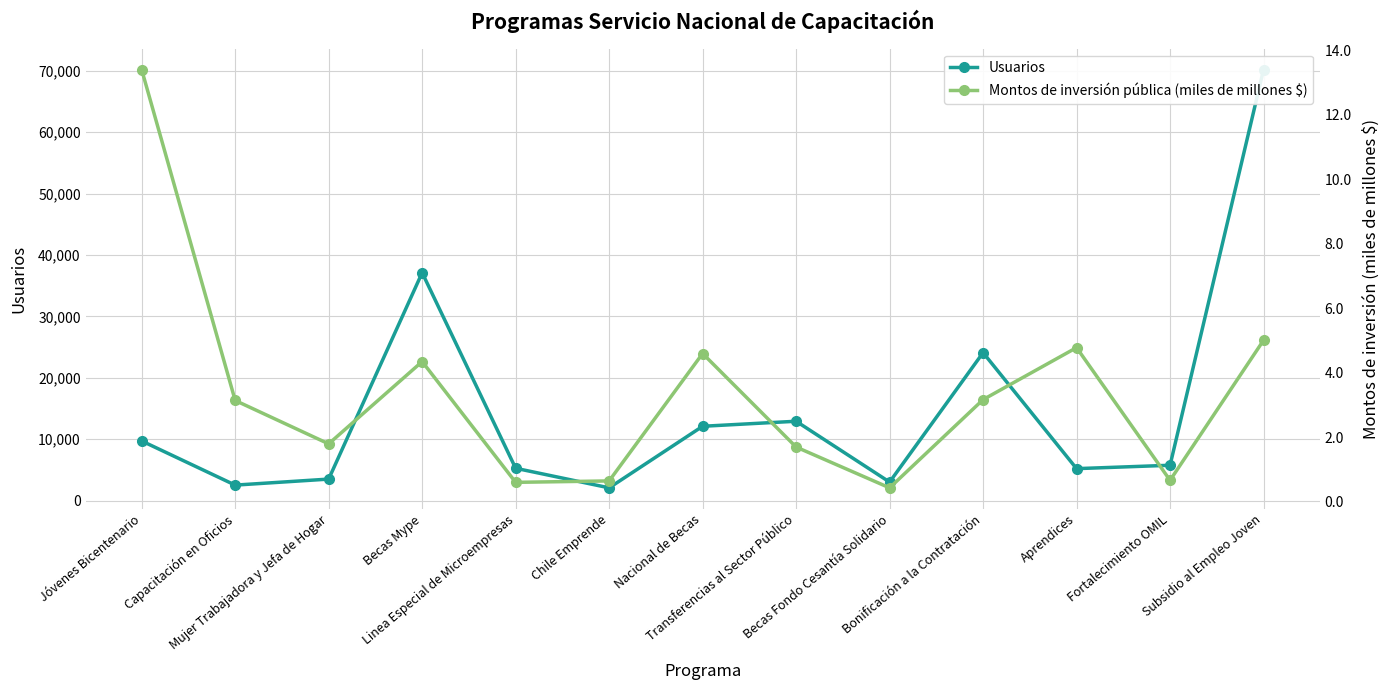

How many lines are shown in the chart?

2